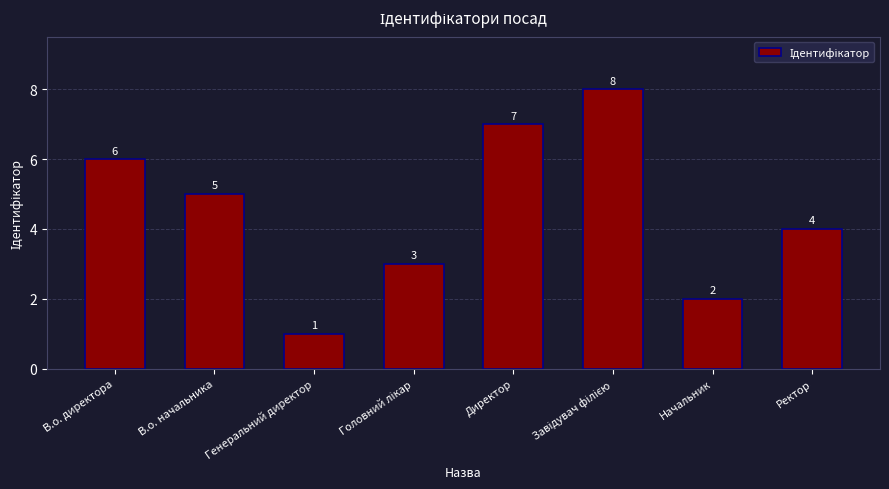

How many series are shown in this chart?

1